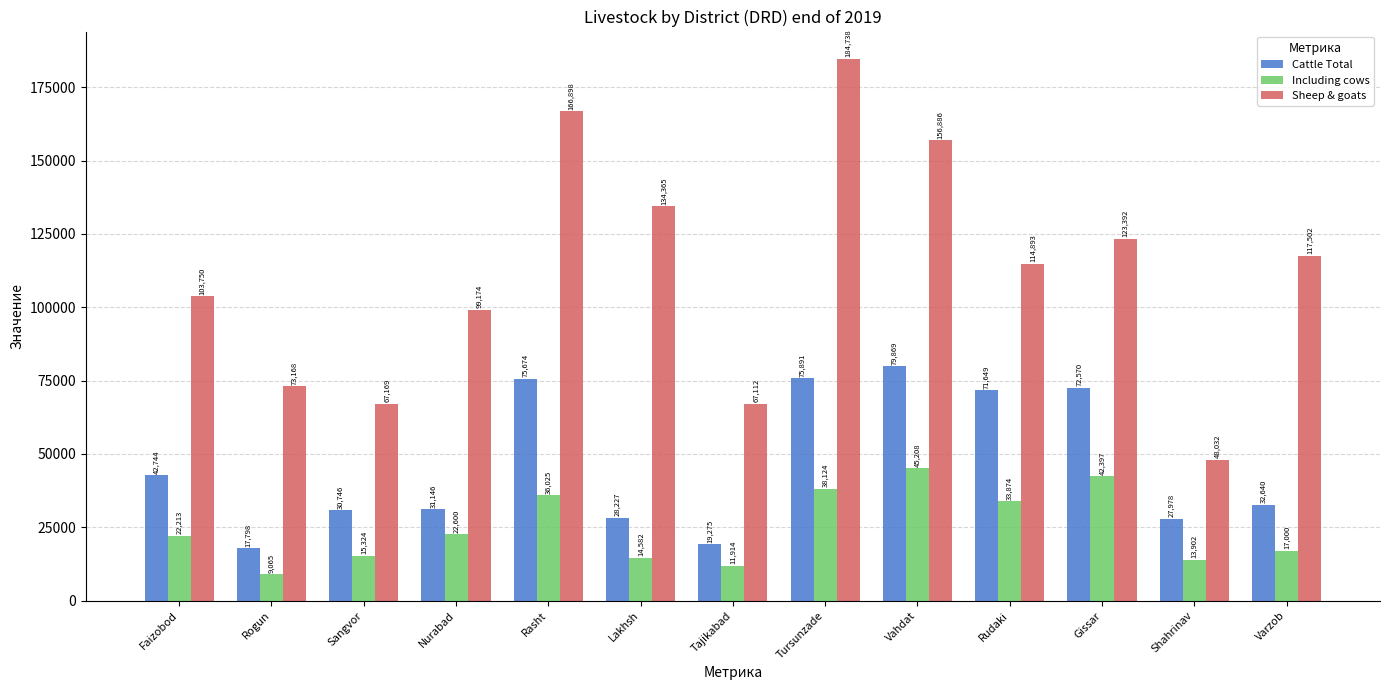

At which category is the sum across all series the highest?

Tursunzade